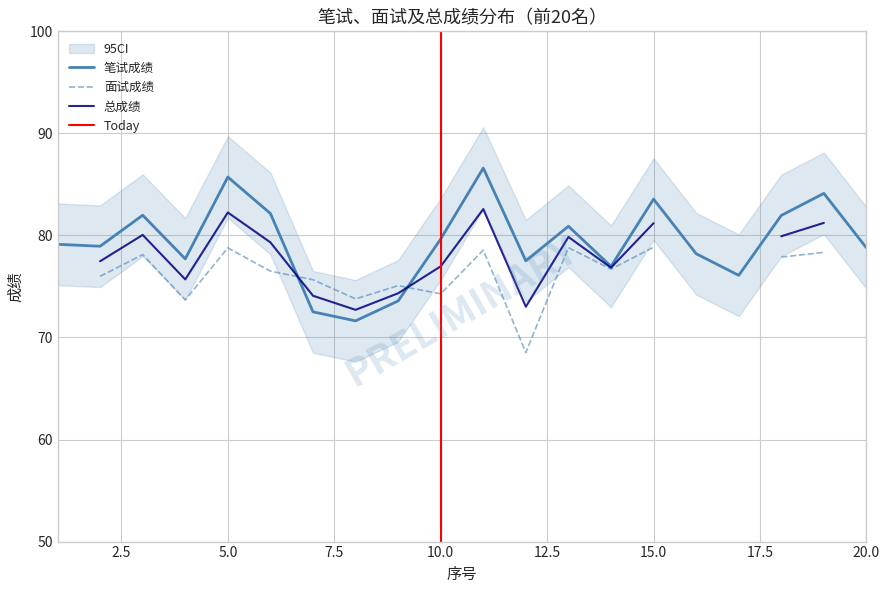

What is the minimum value for 笔试成绩?

71.6